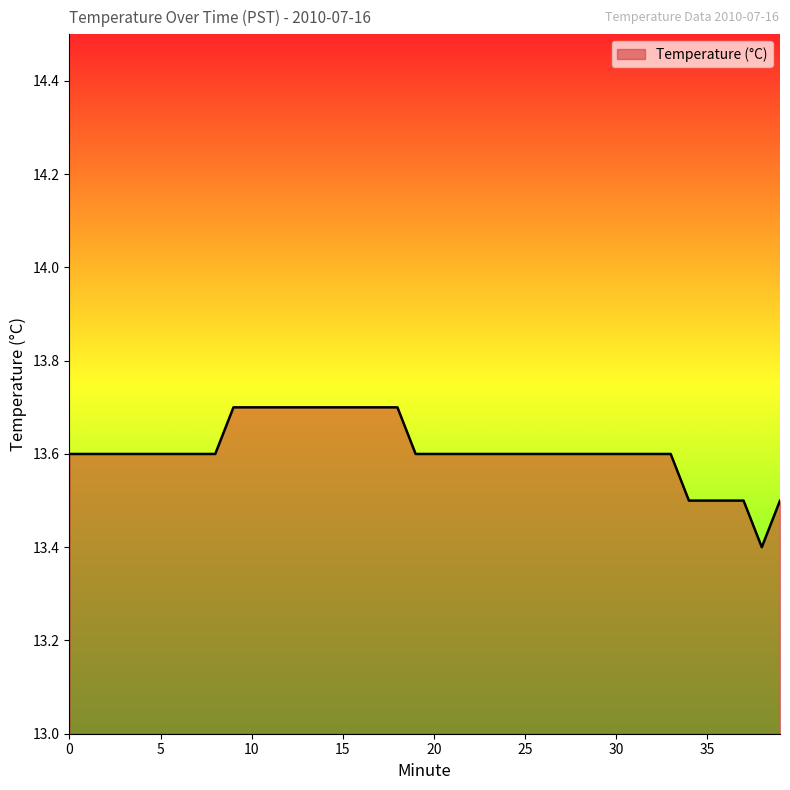

How many series are shown in this chart?

1